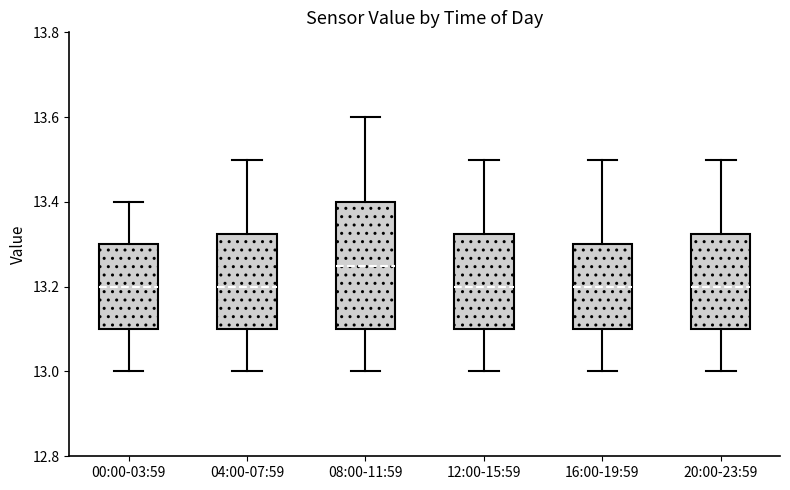

Reading left to right, read every box against the y-axis: the position of its median line, the range the box covers, and the ends of its whiskers. The values are not printed on the chart, so give them approximately, as read against the axis.

00:00-03:59: median 13.20, box 13.10 to 13.30, whiskers 13.00 to 13.40
04:00-07:59: median 13.20, box 13.10 to 13.32, whiskers 13.00 to 13.50
08:00-11:59: median 13.26, box 13.10 to 13.40, whiskers 13.00 to 13.60
12:00-15:59: median 13.20, box 13.10 to 13.32, whiskers 13.00 to 13.50
16:00-19:59: median 13.20, box 13.10 to 13.30, whiskers 13.00 to 13.50
20:00-23:59: median 13.20, box 13.10 to 13.32, whiskers 13.00 to 13.50